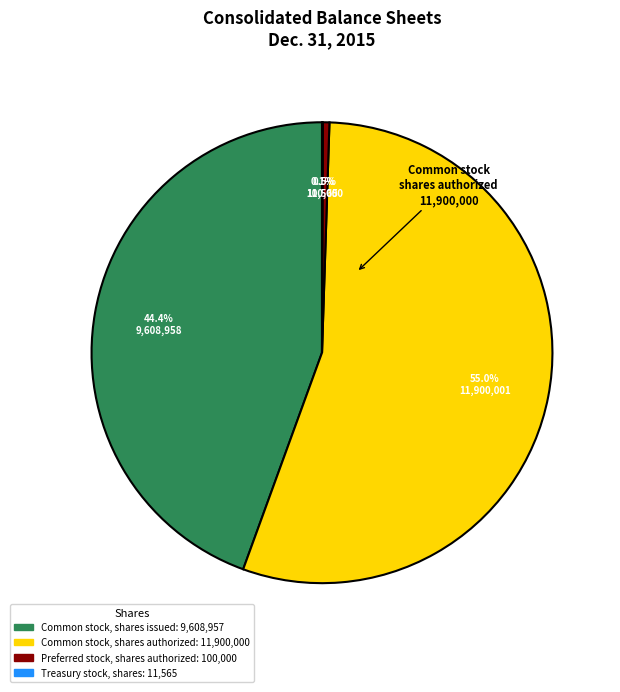

What is the ratio of the value at Common stock, shares issued to the value at Preferred stock, shares authorized?

96.1